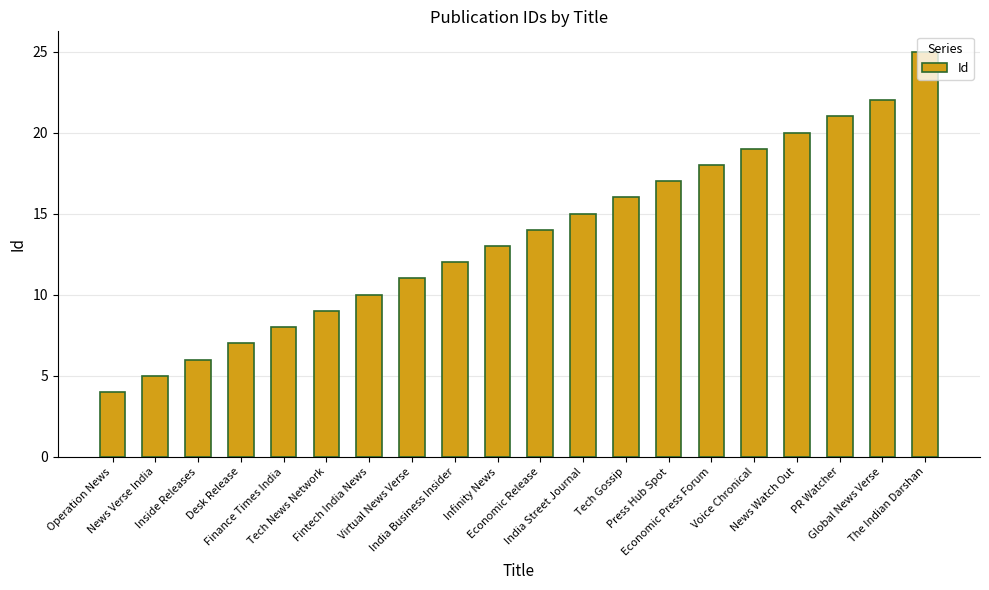

What is the greatest value displayed?

25